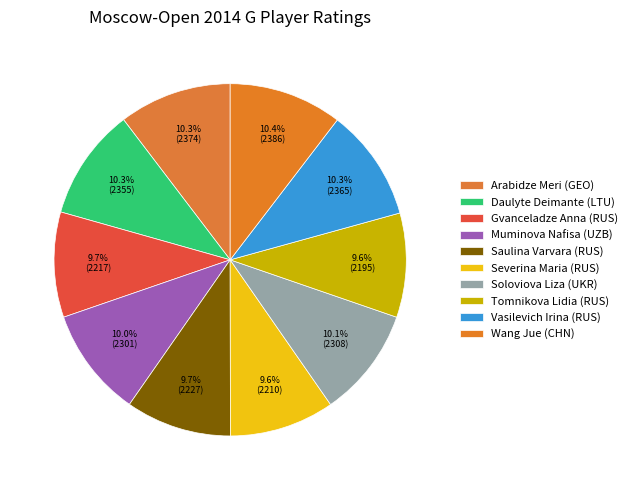

Count the number of slices in the pie.

10